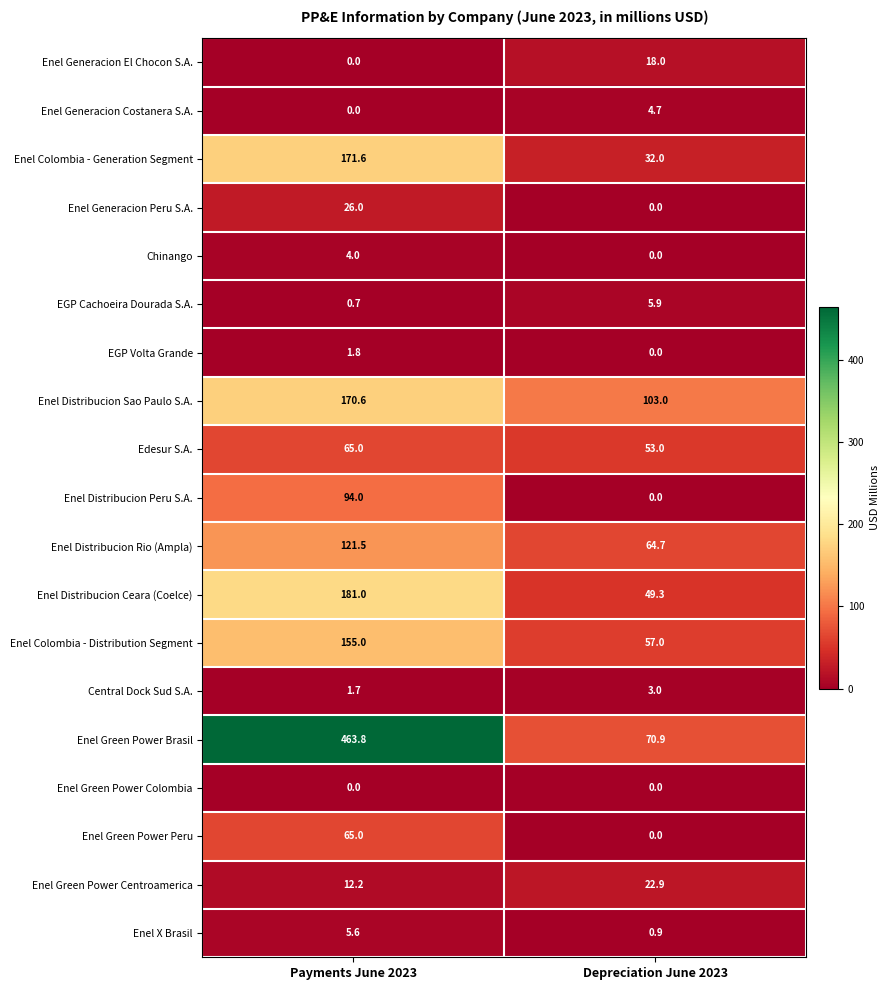

What is the difference between the maximum and minimum values in the Enel Generacion El Chocon S.A. series?

18.0